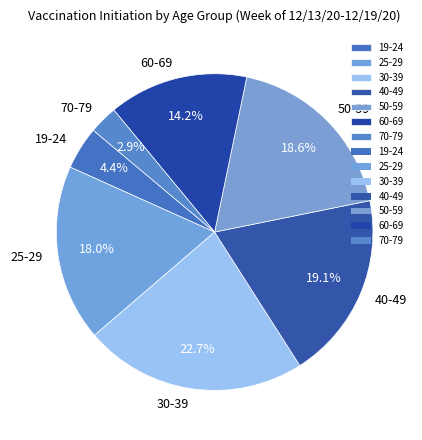

Is there any slice that represents more than half of the pie?

No